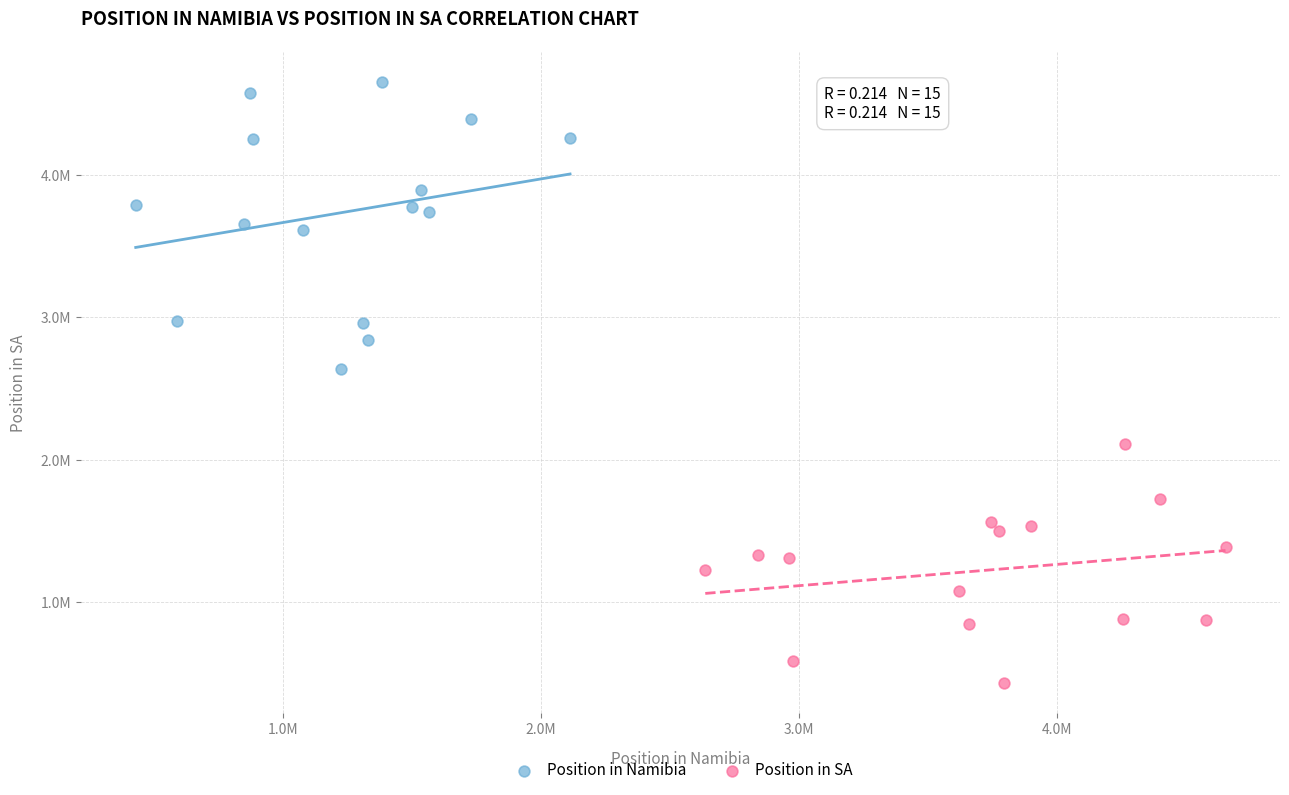

Which series reaches the maximum Y coordinate?

Position in Namibia